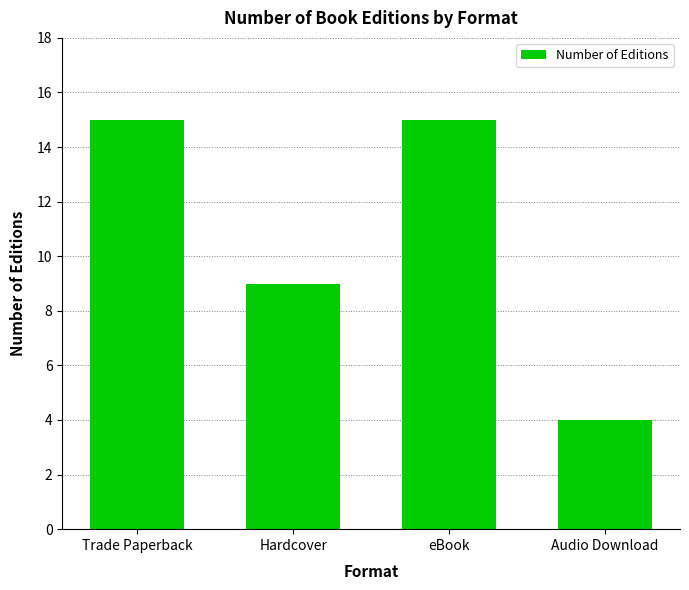

What is the ratio of the value at Hardcover to the value at eBook?

0.6